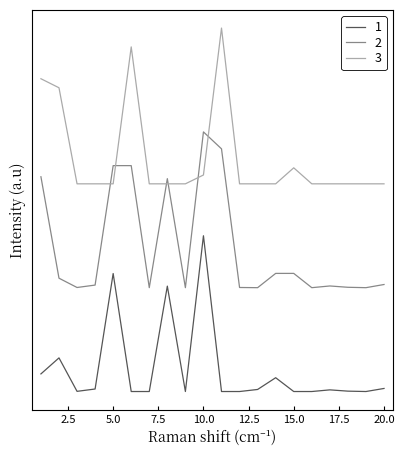

What are all the series names shown in the legend?

1, 2, 3